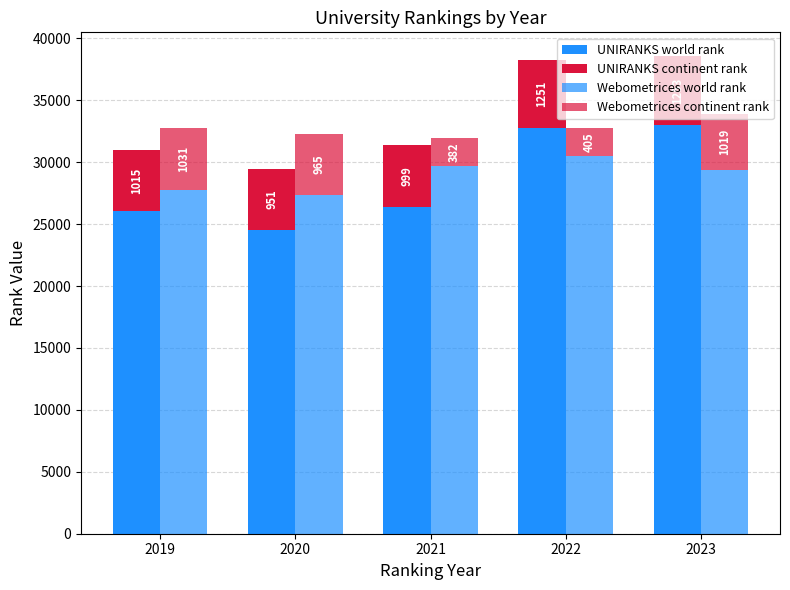

Between 2023 and 2022, which is larger?

2023